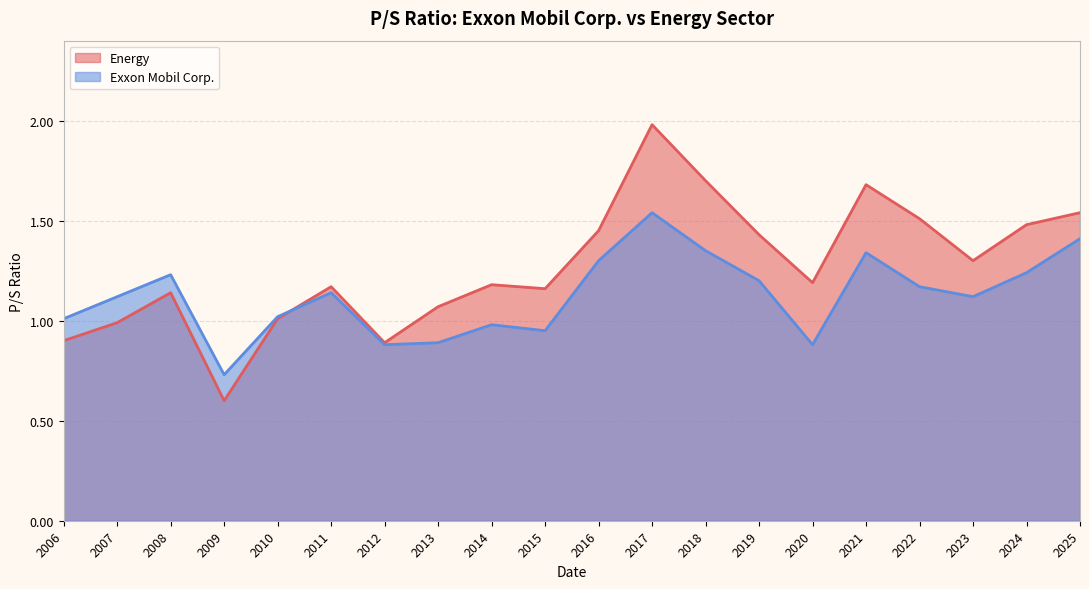

Is it true that Energy equals 0.7 at 2011-02-25?

False